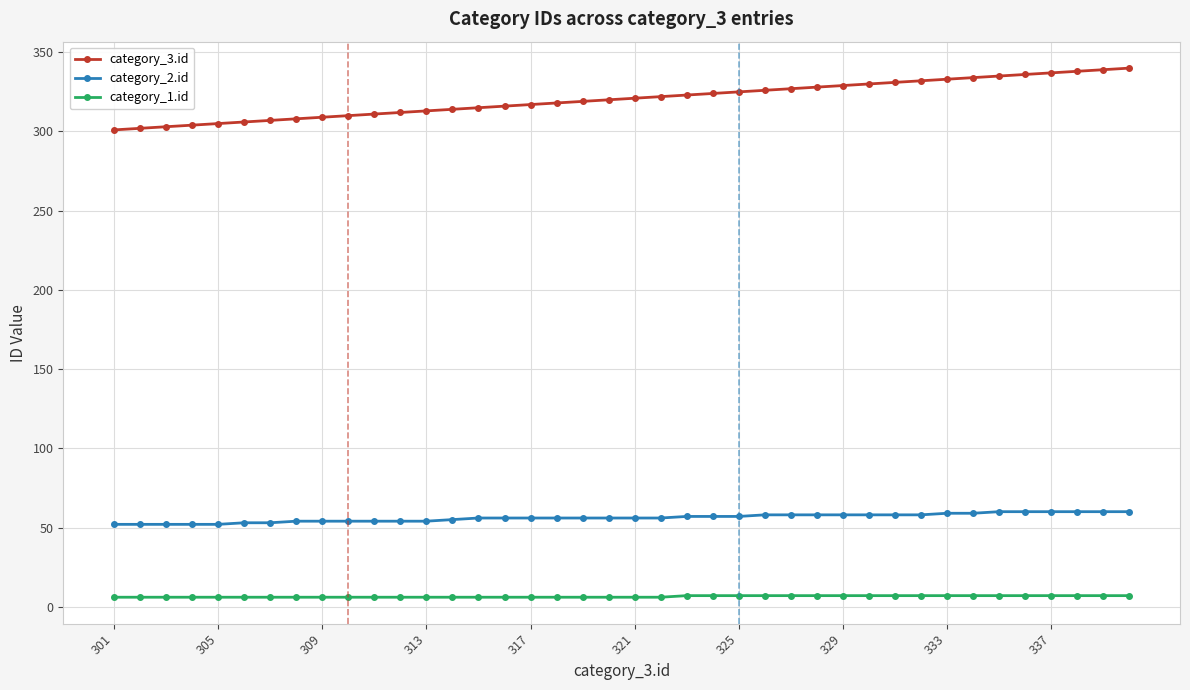

List the series in order of their overall mean, highest first.

category_3.id, category_2.id, category_1.id